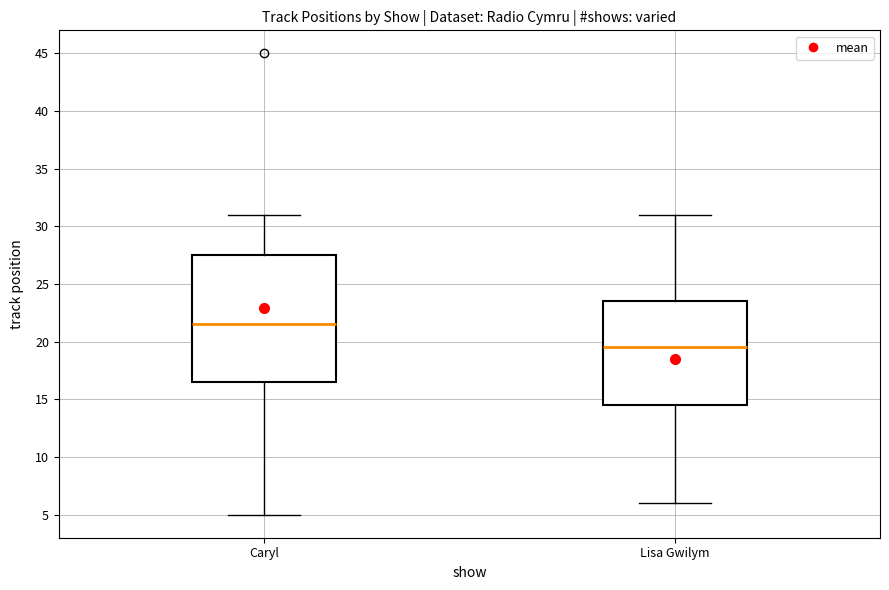

Comparing the boxes themselves (not the whiskers), which one is the tallest?

Caryl